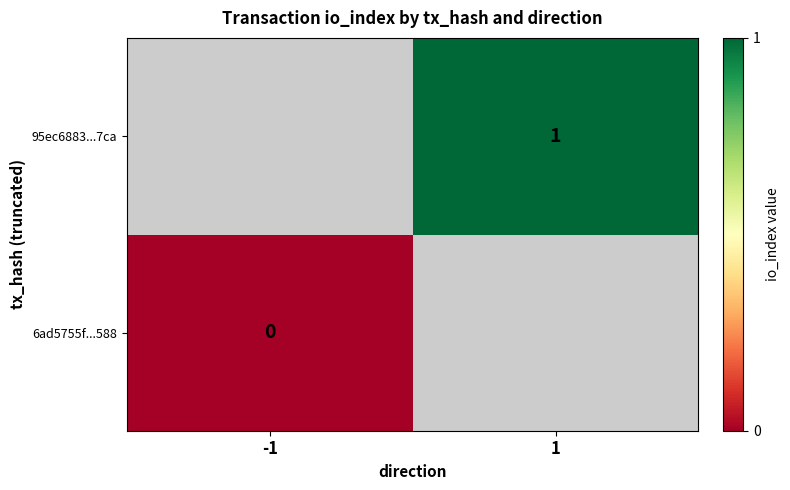

Is the value of 6ad5755f...588 at -1 greater than the value of 95ec6883...7ca at 1?

No